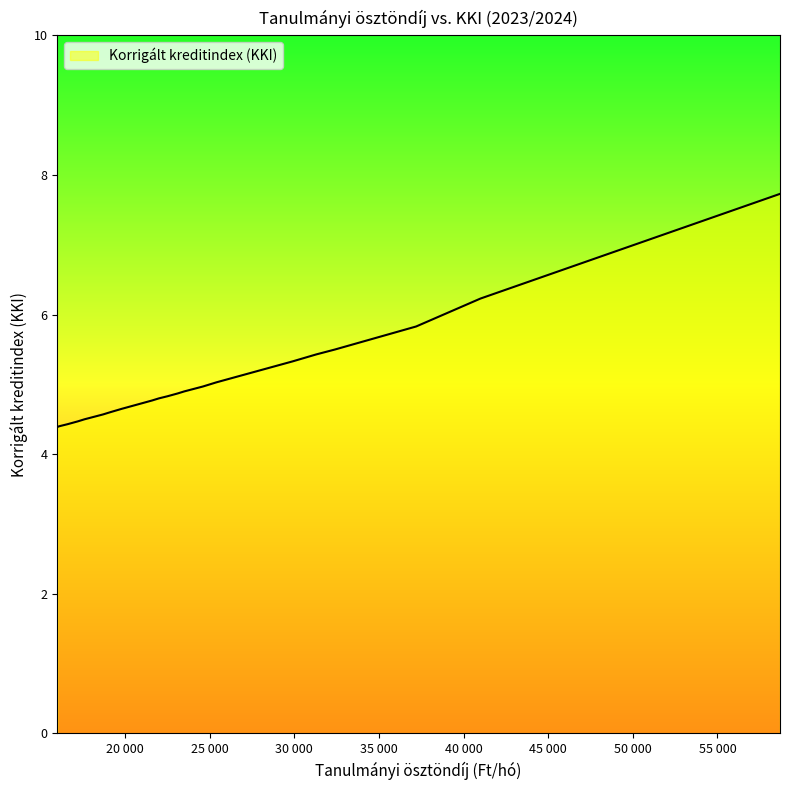

What is the greatest value displayed?

7.7